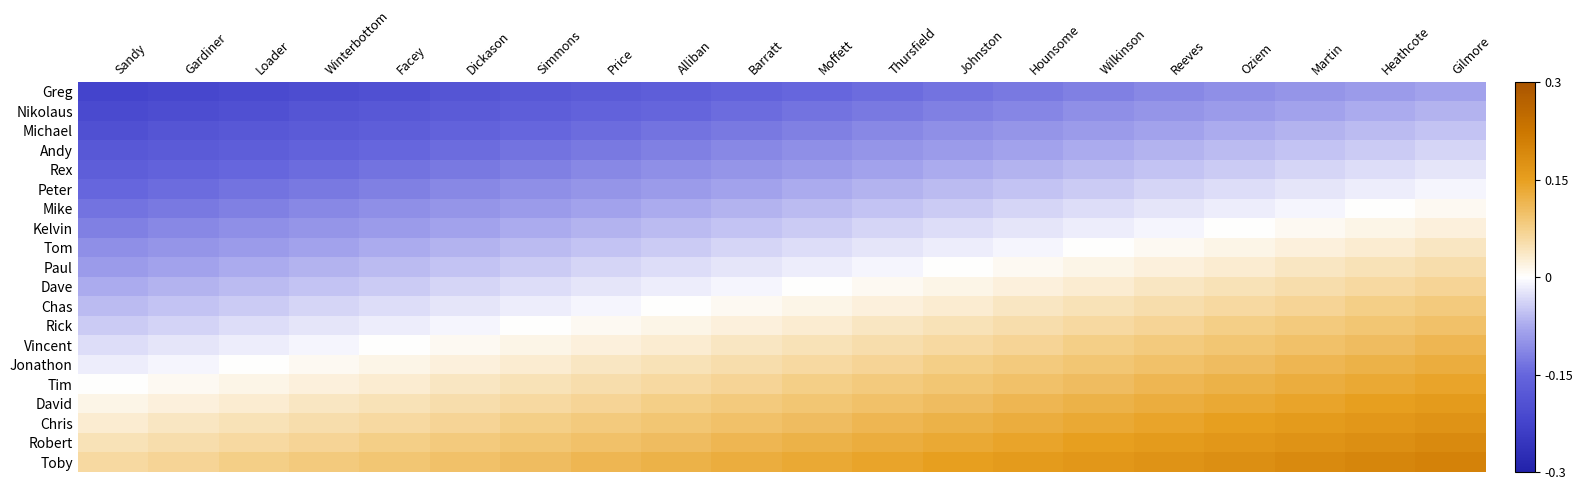

What is the smallest value displayed?

-0.2